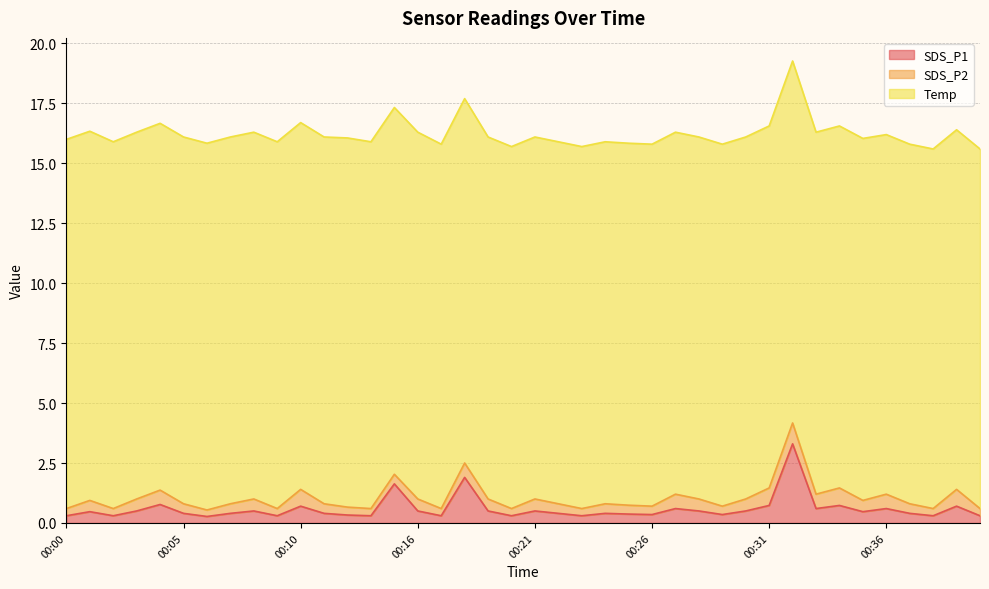

What is the average value of the SDS_P1 series?

0.6